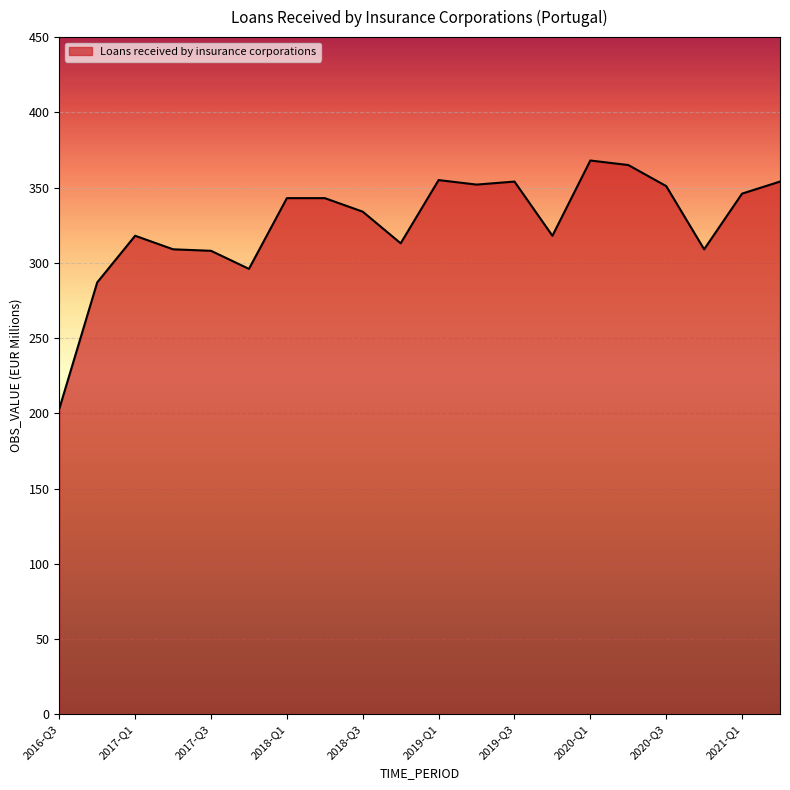

What is the greatest value displayed?

368